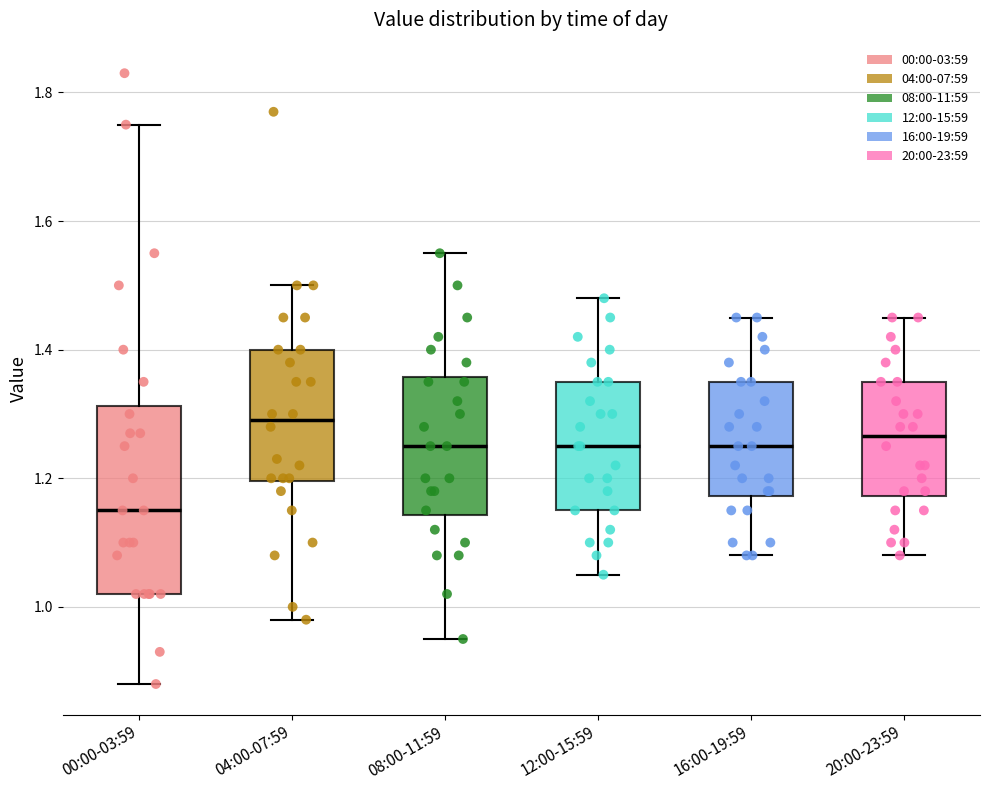

Reading left to right, transcribe this box plot: for each box, give where its median line is, the range the box spans, and where its two whiskers end, as read against the y-axis. The values are not printed on the chart, so give them approximately, as read against the axis.

00:00-03:59: median 1.16, box 1.02 to 1.32, whiskers 0.88 to 1.76
04:00-07:59: median 1.30, box 1.20 to 1.40, whiskers 0.98 to 1.50
08:00-11:59: median 1.26, box 1.14 to 1.36, whiskers 0.96 to 1.56
12:00-15:59: median 1.26, box 1.16 to 1.36, whiskers 1.06 to 1.48
16:00-19:59: median 1.26, box 1.18 to 1.36, whiskers 1.08 to 1.46
20:00-23:59: median 1.26, box 1.18 to 1.36, whiskers 1.08 to 1.46